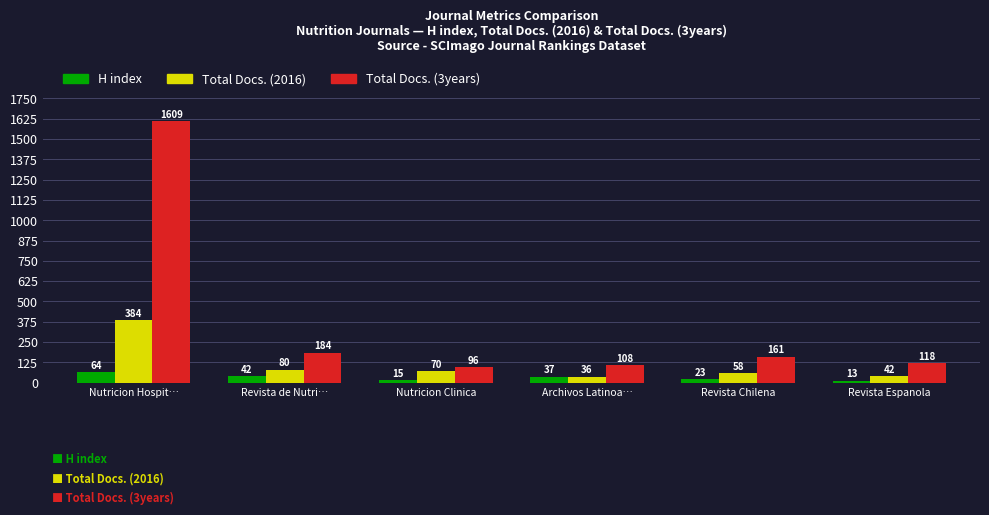

What is the label of the 2nd bar from the left?

Revista de Nutri…